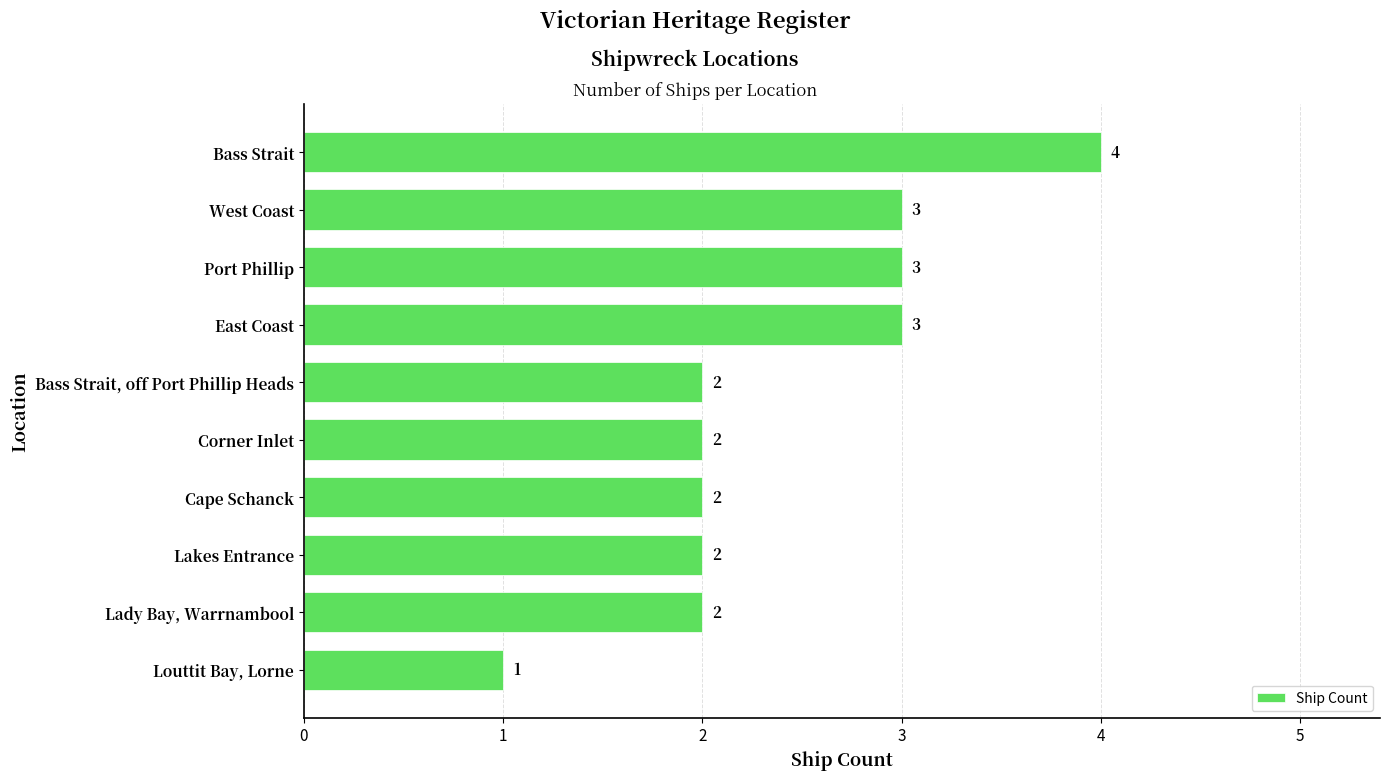

Reading bottom to top, what are all the values shown in this chart?

1	2	2	2	2	2	3	3	3	4